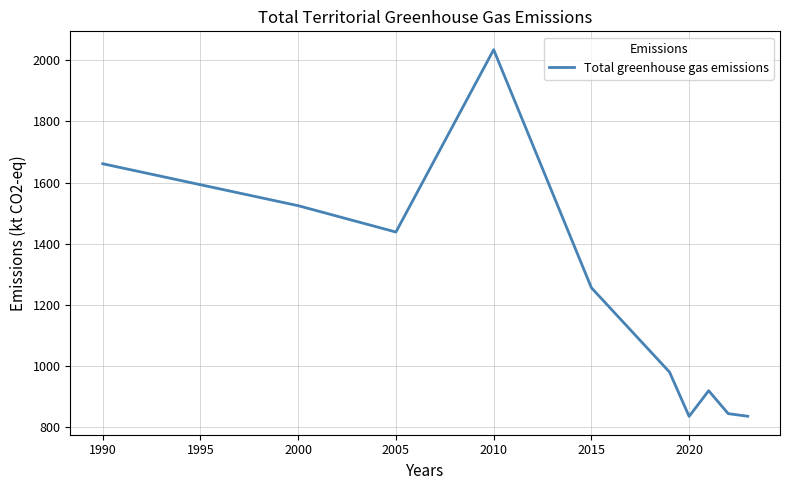

What is the sum of all values?

12330.7